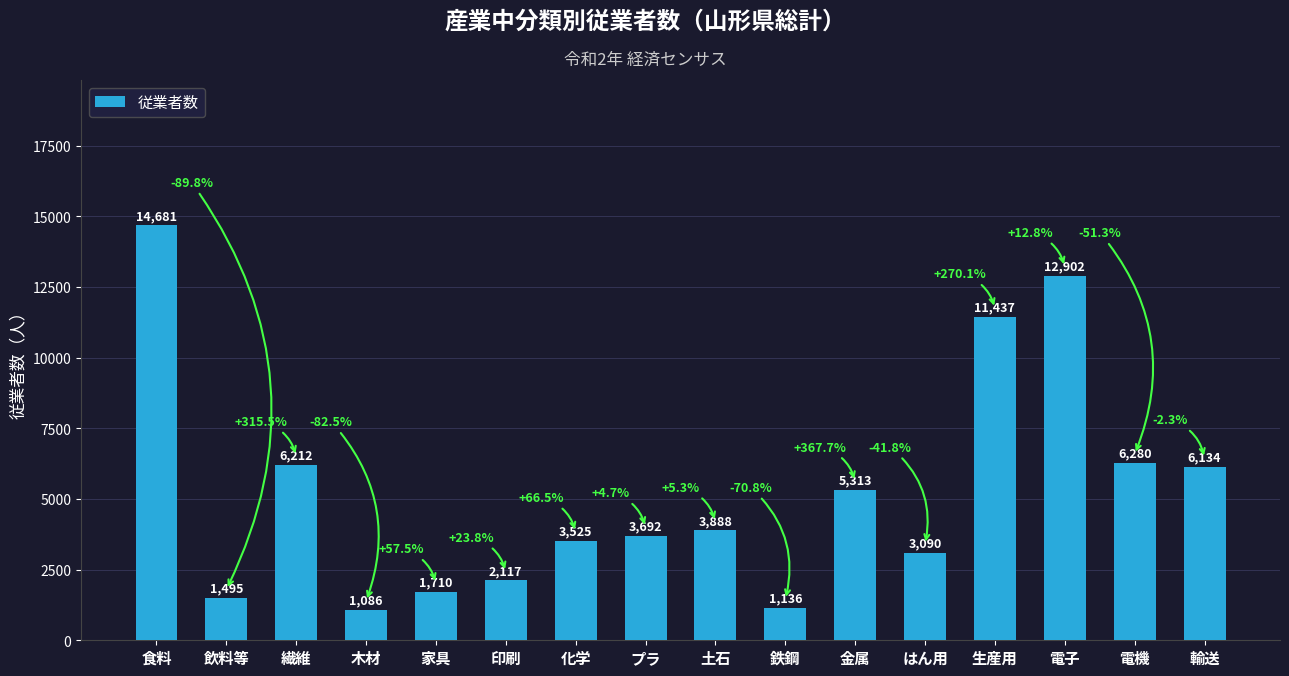

List the labels in order of value, smallest first.

木材, 鉄鋼, 飲料等, 家具, 印刷, はん用, 化学, プラ, 土石, 金属, 輸送, 繊維, 電機, 生産用, 電子, 食料